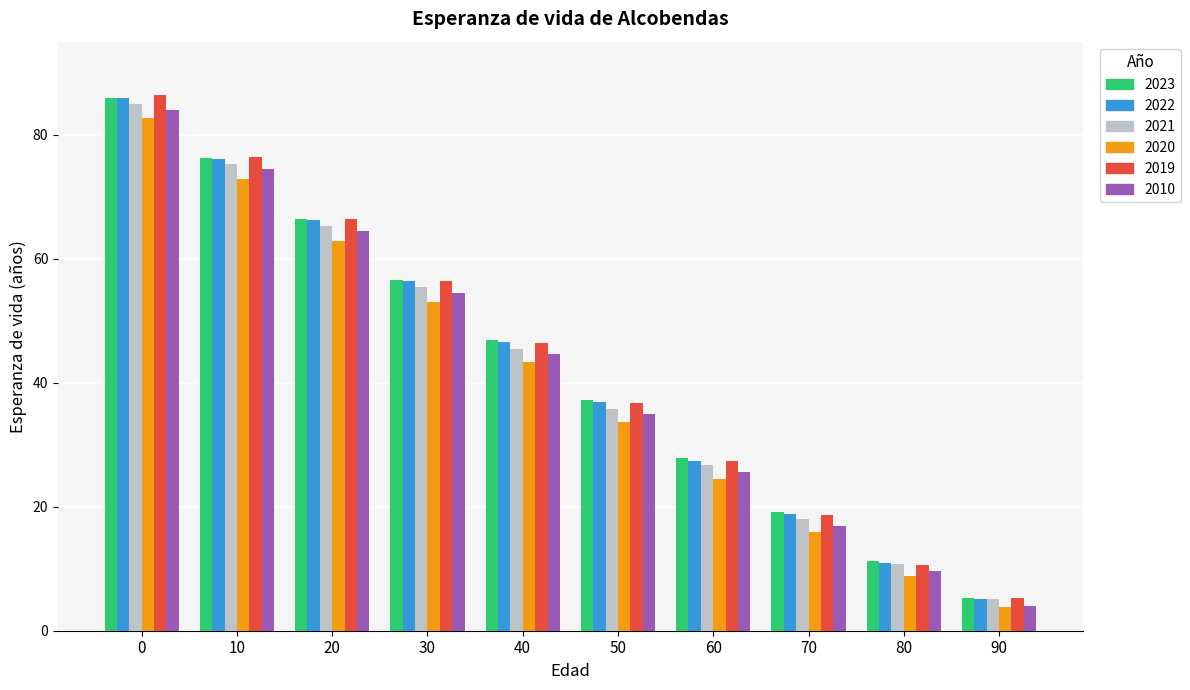

What is the sum of the 2022 values at 10 and 40?

122.6